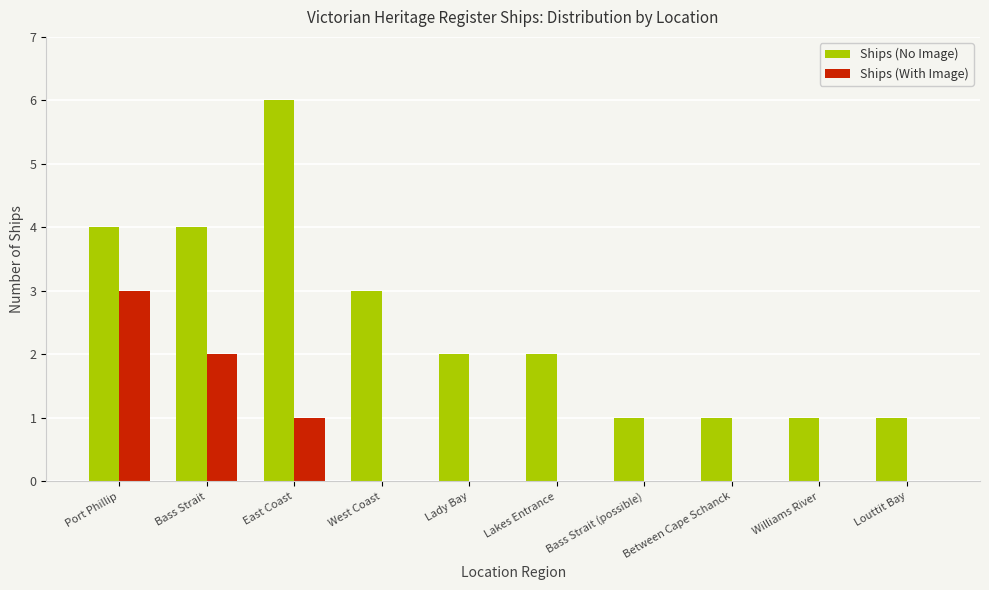

Which series has the largest total across all categories?

Ships (No Image)